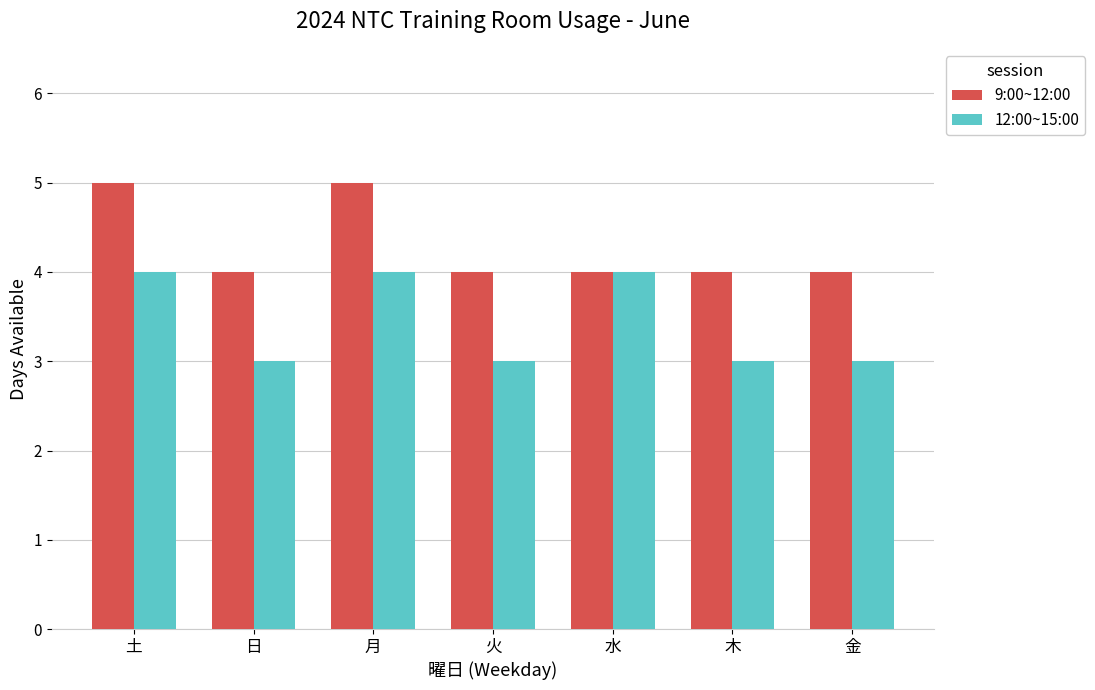

What is the difference between the maximum and minimum values in the 9:00~12:00 series?

1